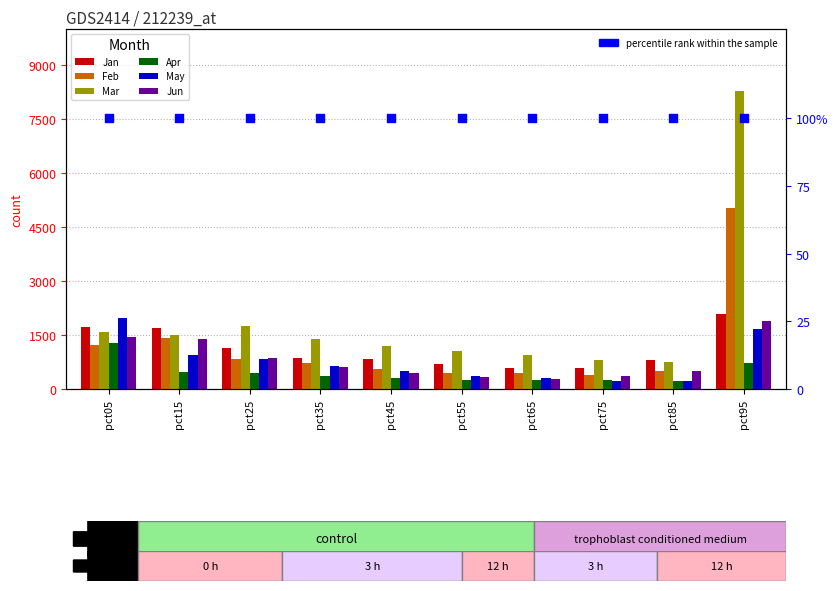

Which series has the widest spread of Y values?

Mar